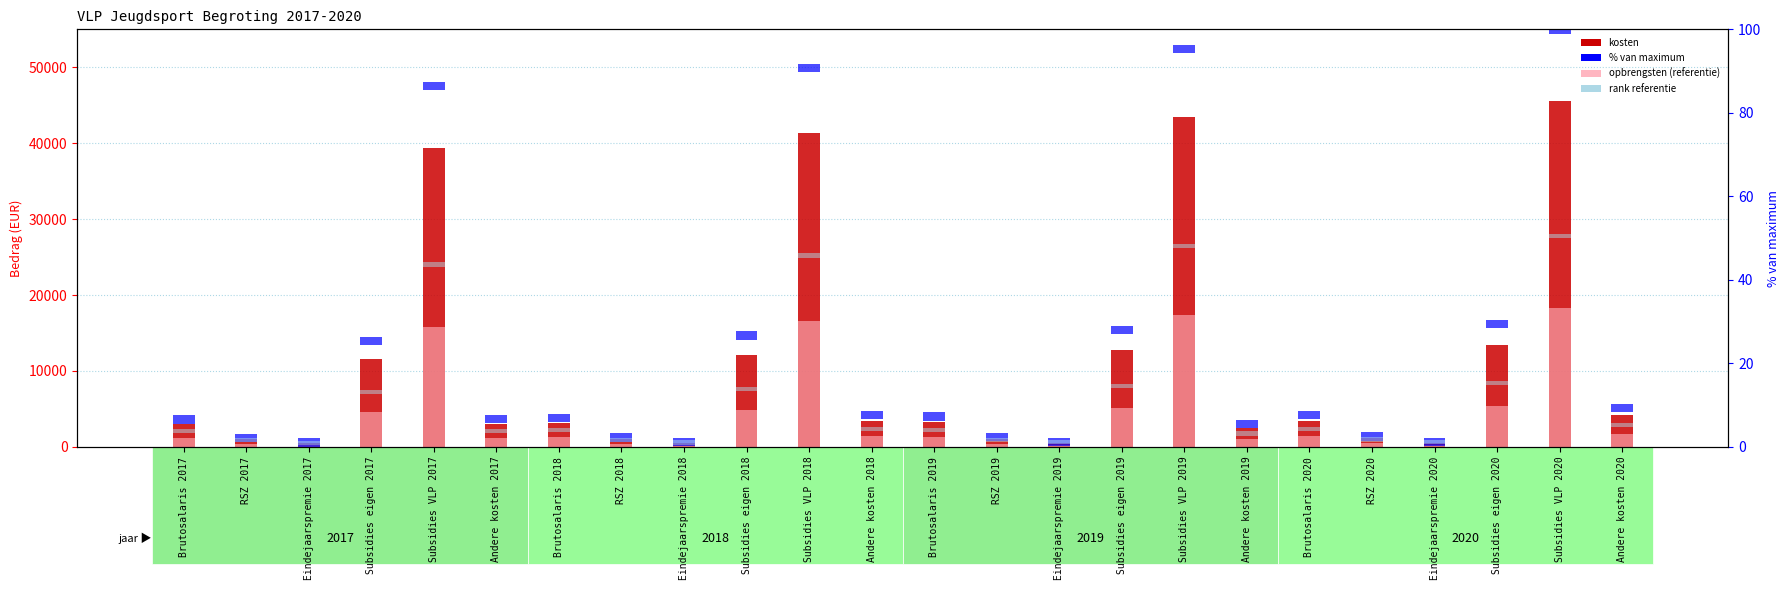

Which series has the widest spread of values?

kosten